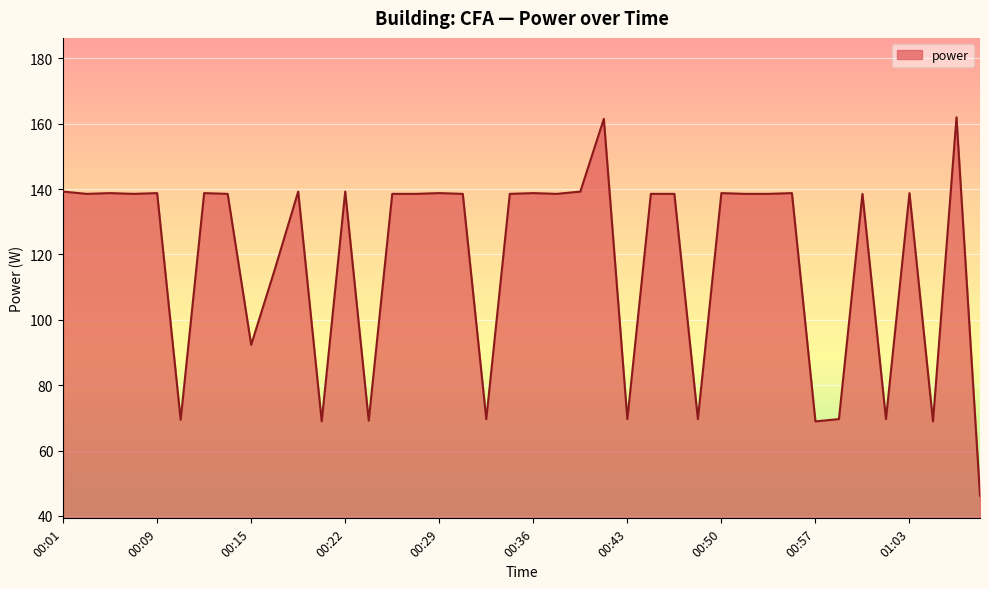

What is the difference between the maximum and minimum values?

115.8